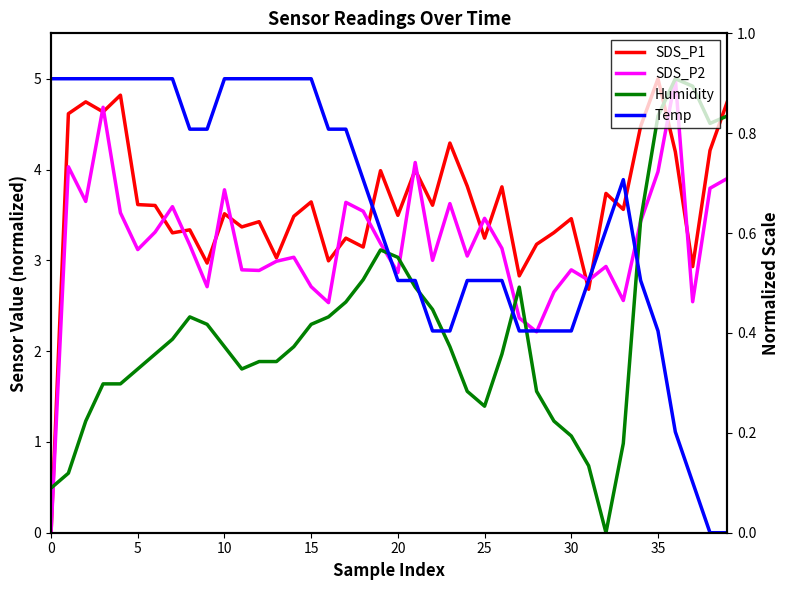

What are all the series names shown in the legend?

SDS_P1, SDS_P2, Humidity, Temp